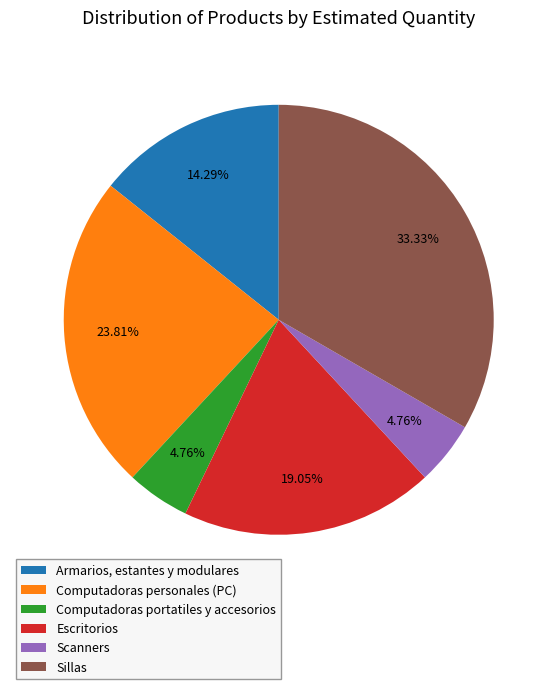

Count the number of slices in the pie.

6